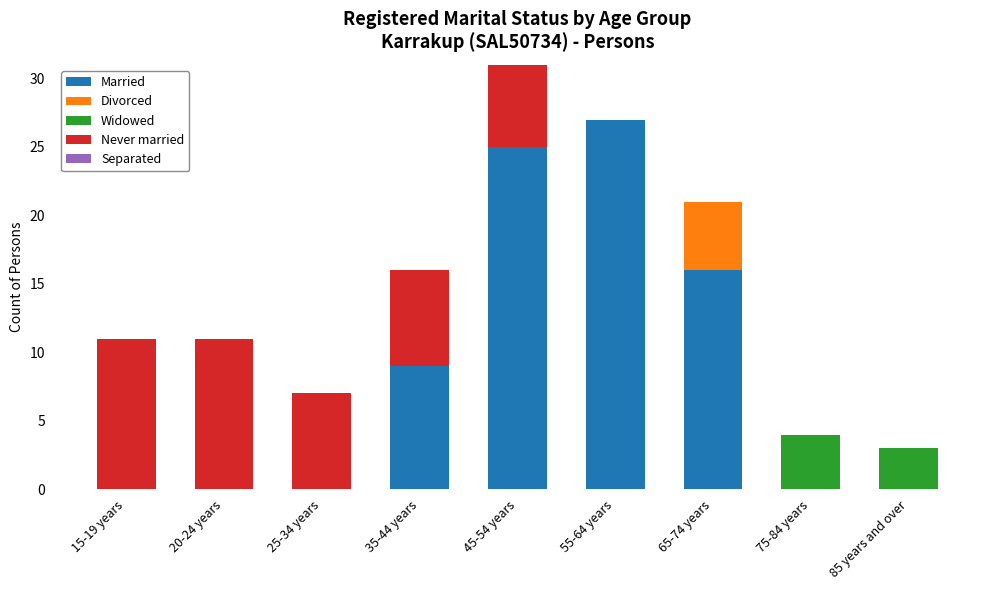

At which category is the sum across all series the highest?

45-54 years